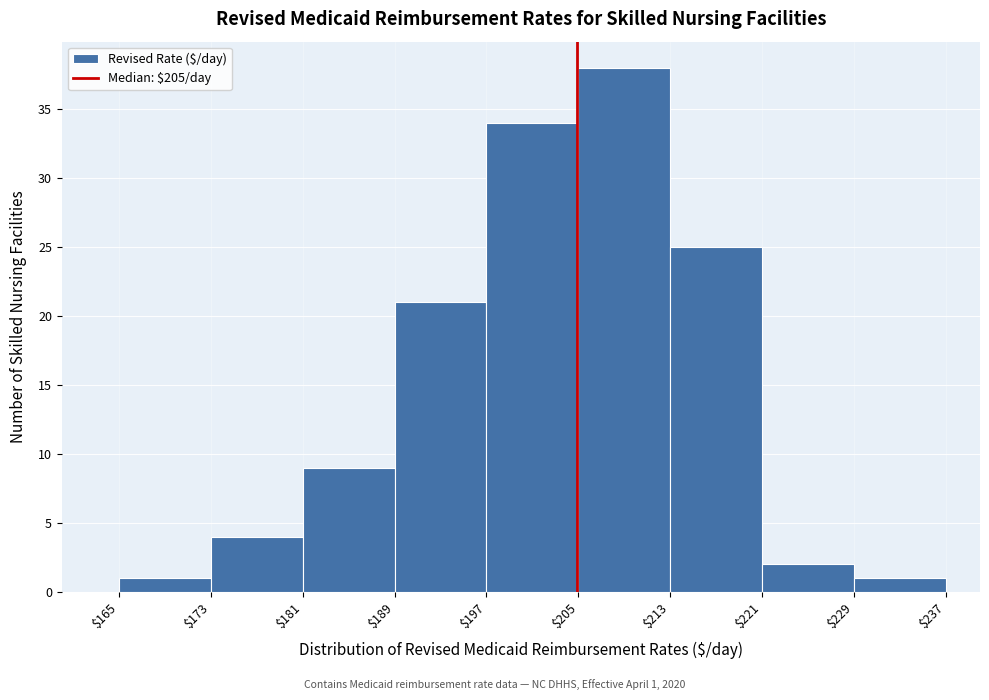

Which range on the x-axis has the tallest bar?

$205 to $213